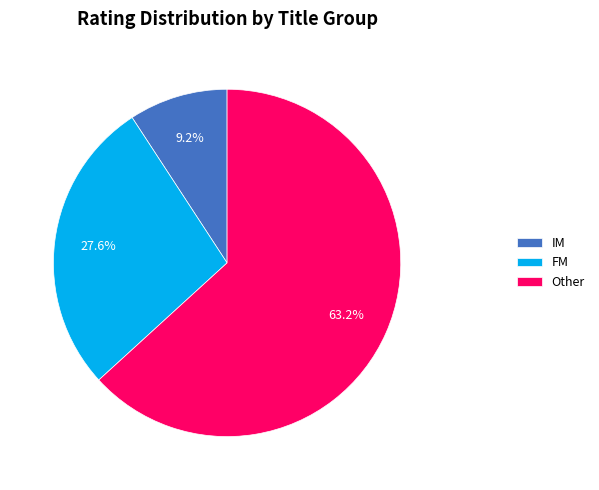

How much of the chart is everything except IM?

90.8%